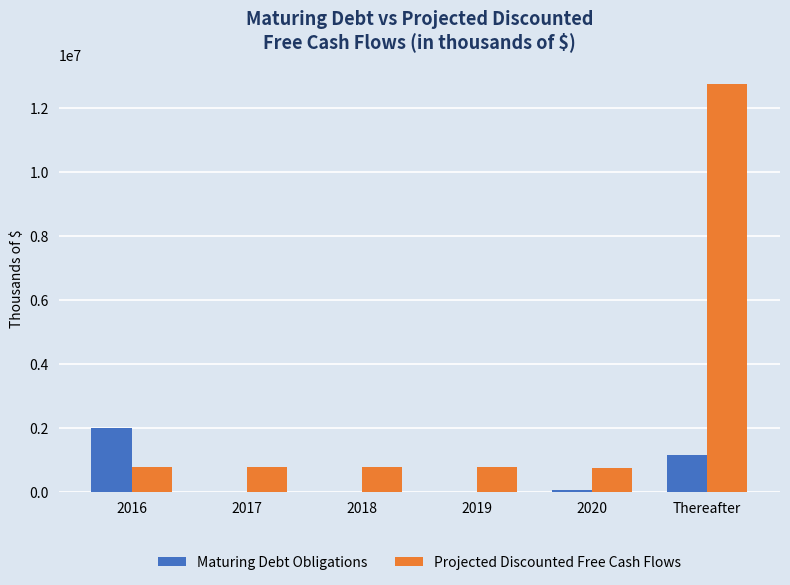

Is it true that Projected Discounted Free Cash Flows equals 2736305.2 at Thereafter?

False